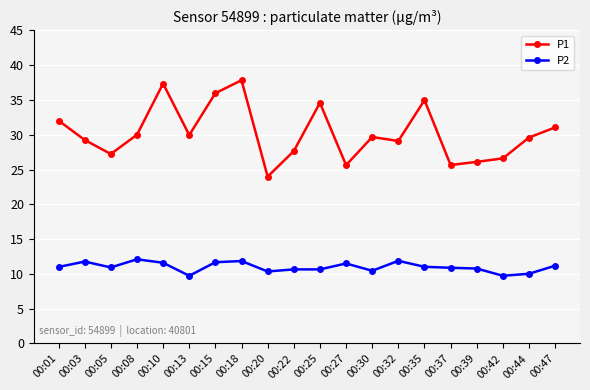

What are all the series names shown in the legend?

P1, P2